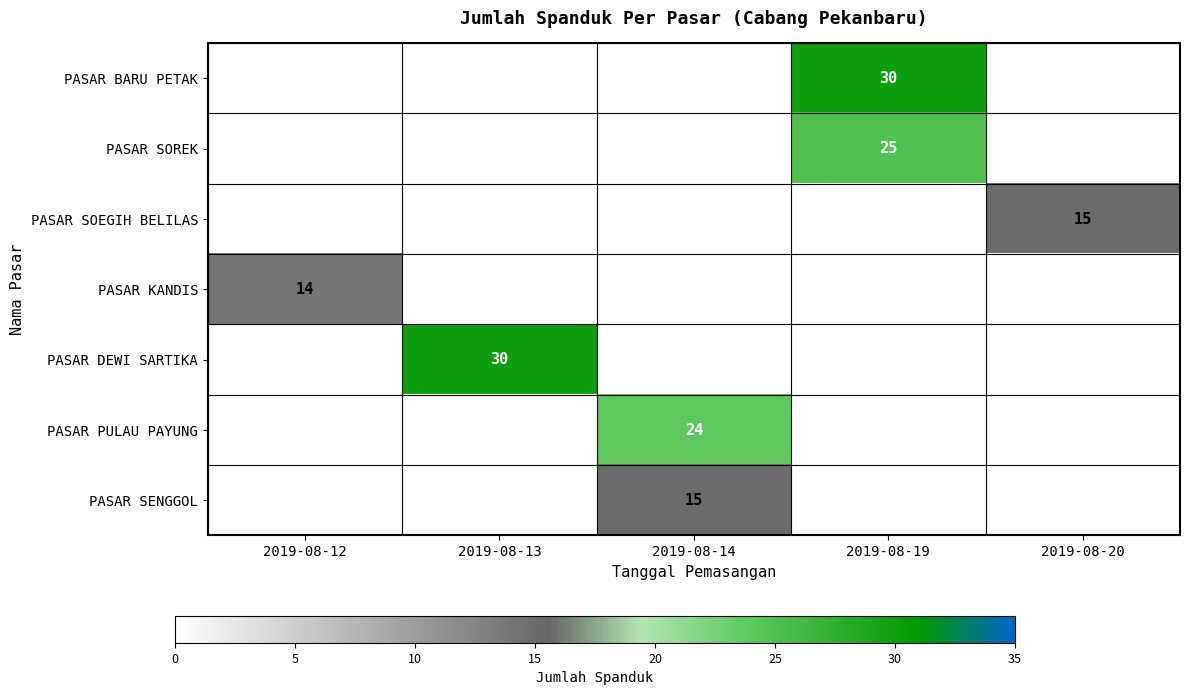

The value of PASAR KANDIS at 2019-08-12 is 14. True or false?

True